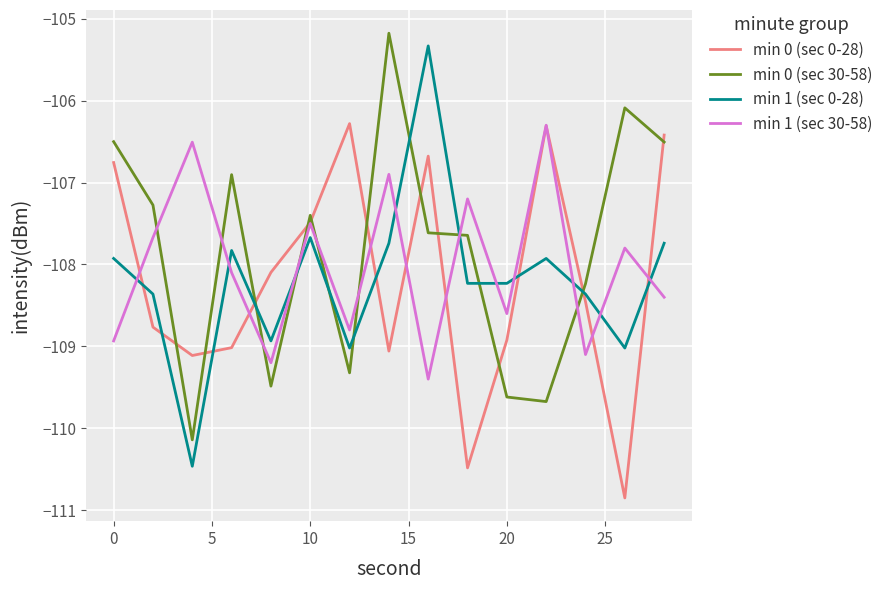

True or false: min 1 (sec 0-28) and min 0 (sec 30-58) intersect in this chart.

True